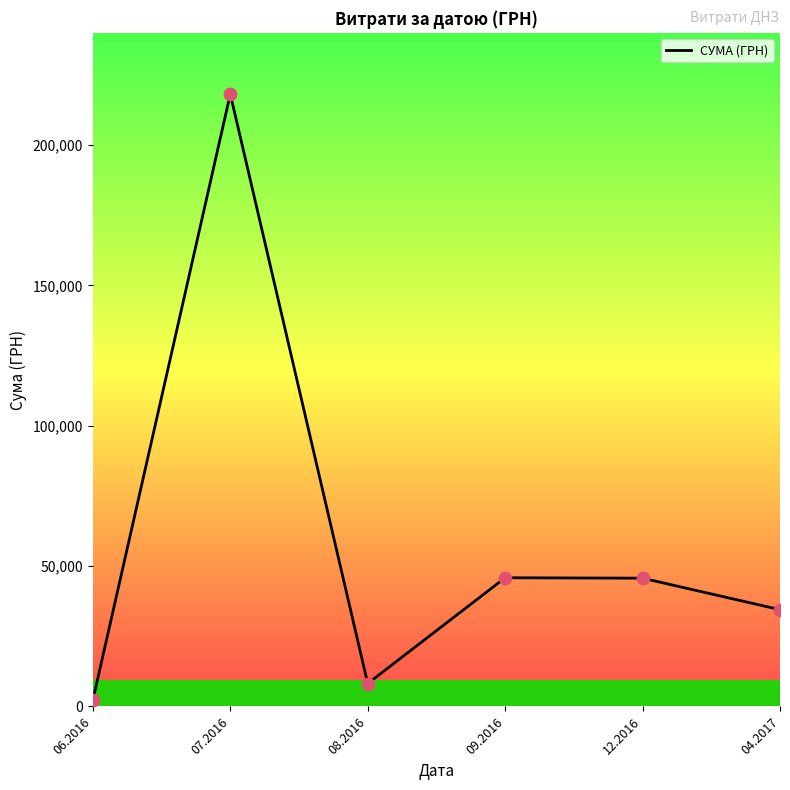

What is the ratio of the value at 04.2017 to the value at 07.2016?

0.2